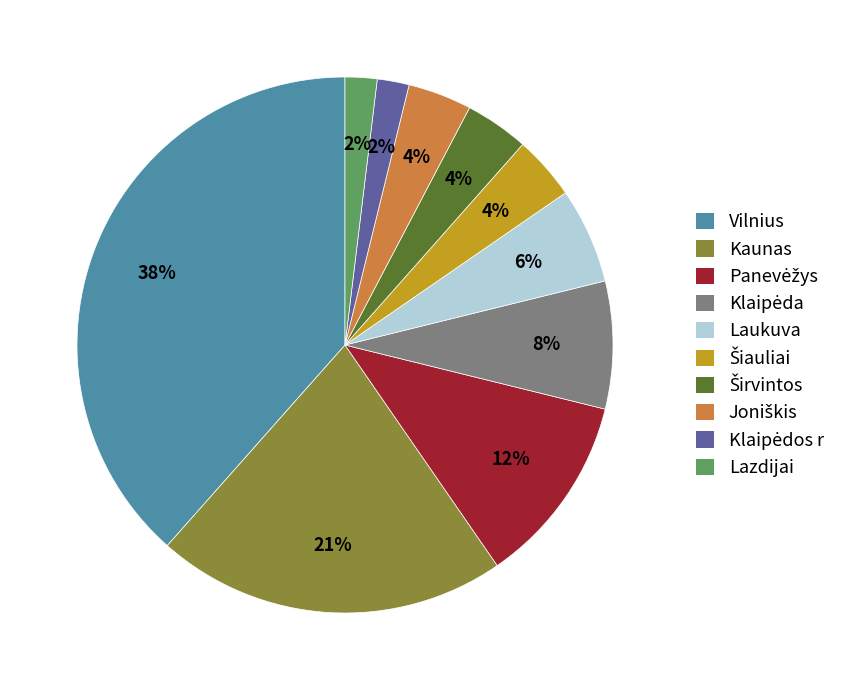

How many slices are in this pie chart?

10